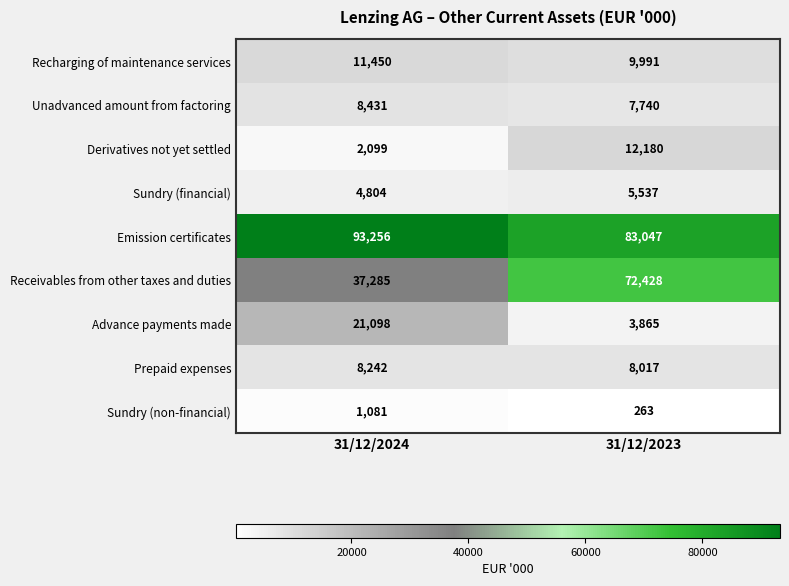

At which category is the sum across all series the highest?

31/12/2023